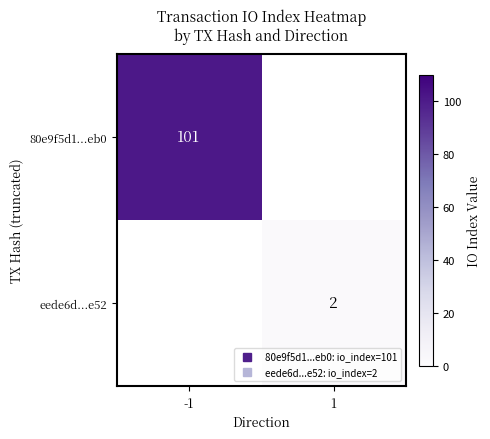

List the labels in order of 80e9f5d1...eb0 value, smallest first.

-1, 1